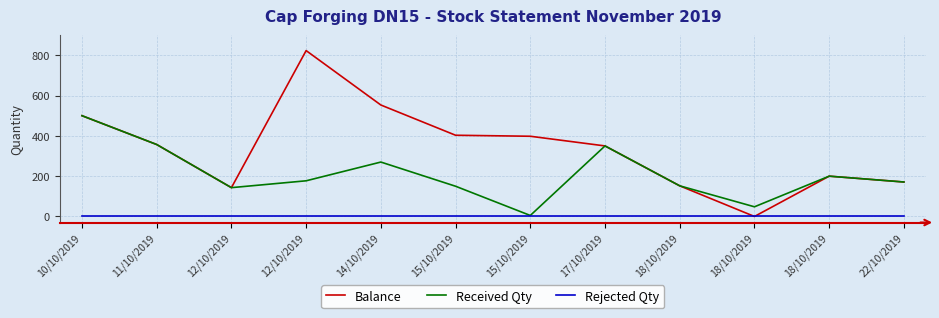

Does the chart display data point markers on the line(s)?

No